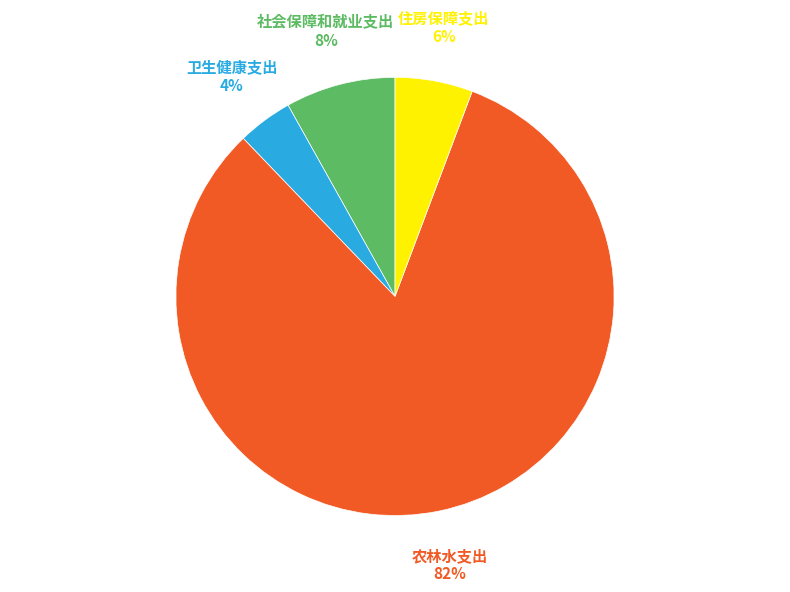

What is the smallest slice in the pie chart?

卫生健康支出